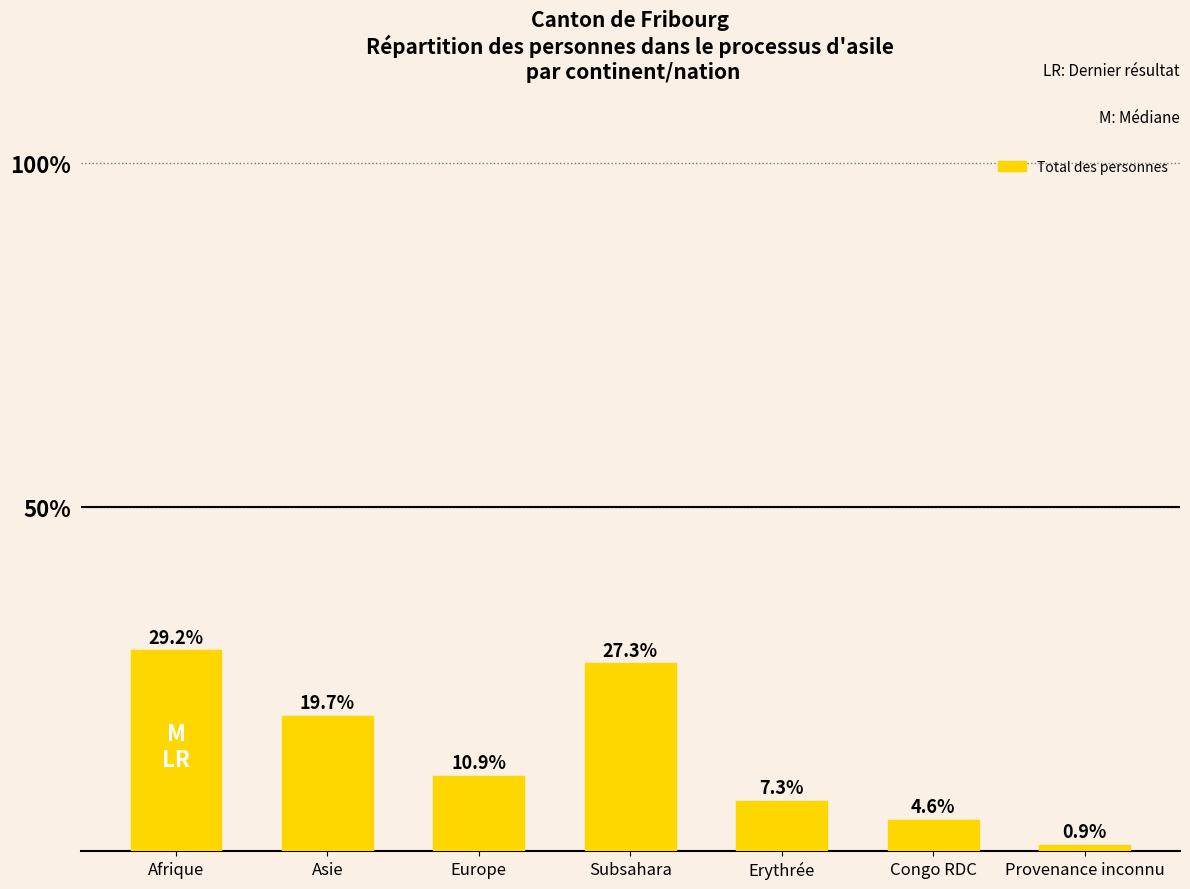

Reading right to left, list all the values displayed in this chart.

Provenance inconnu=0.9	Congo RDC=4.6	Erythrée=7.3	Subsahara=27.3	Europe=10.9	Asie=19.7	Afrique=29.2